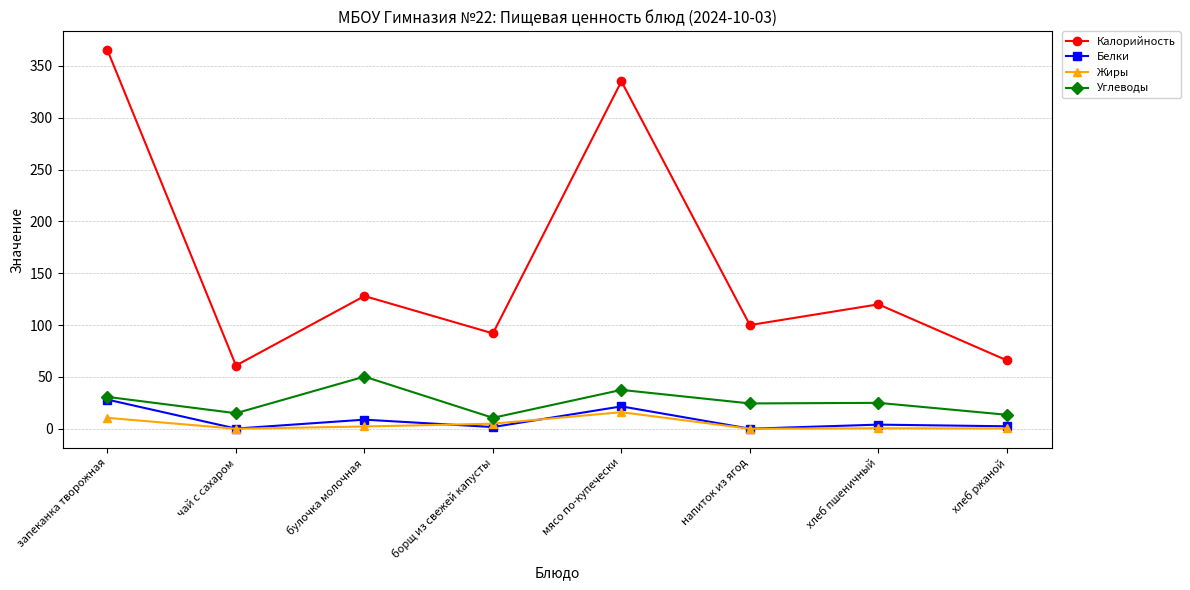

True or false: Жиры has more than 0 points higher than both neighbors.

True